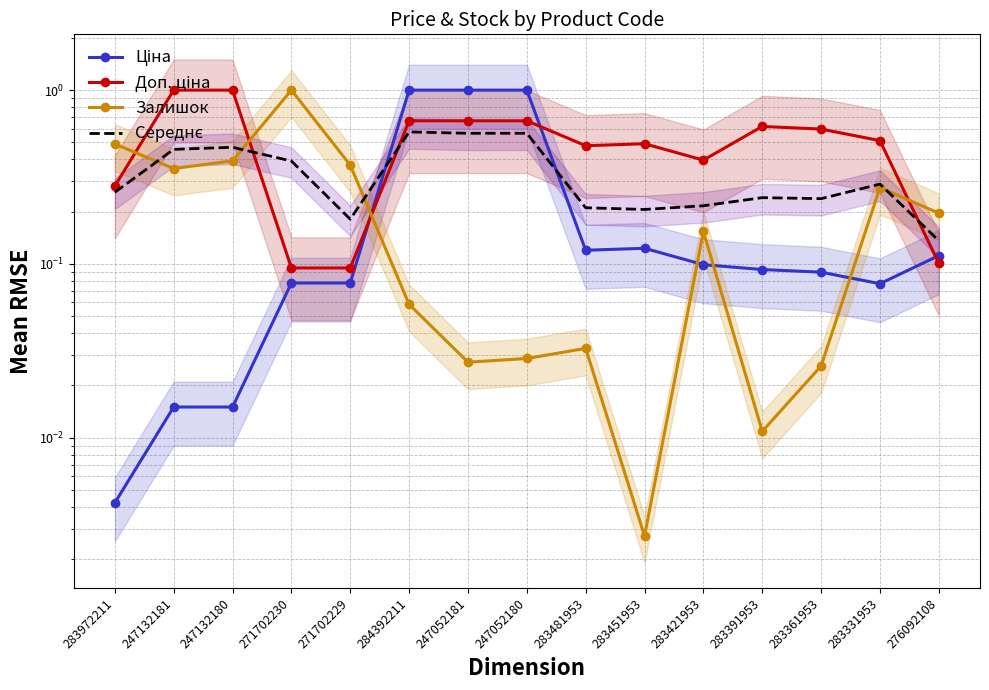

List the series in order of their peak value, highest first.

Ціна, Доп. ціна, Залишок, Середнє